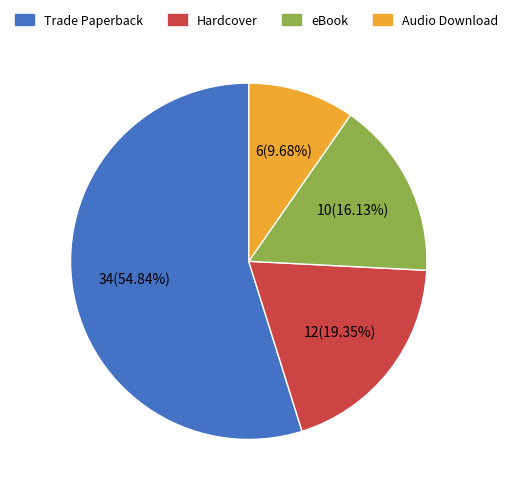

True or false: Trade Paperback accounts for 55% of the total.

True